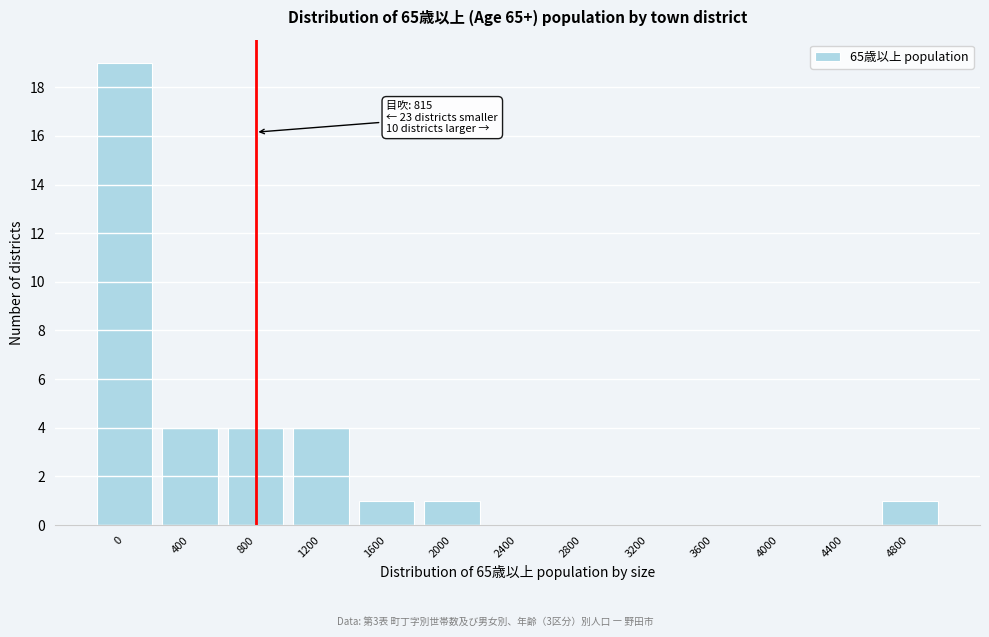

Reading left to right, what are all the values shown in this chart?

0=19	400=4	800=4	1200=4	1600=1	2000=1	2400=0	2800=0	3200=0	3600=0	4000=0	4400=0	4800=1